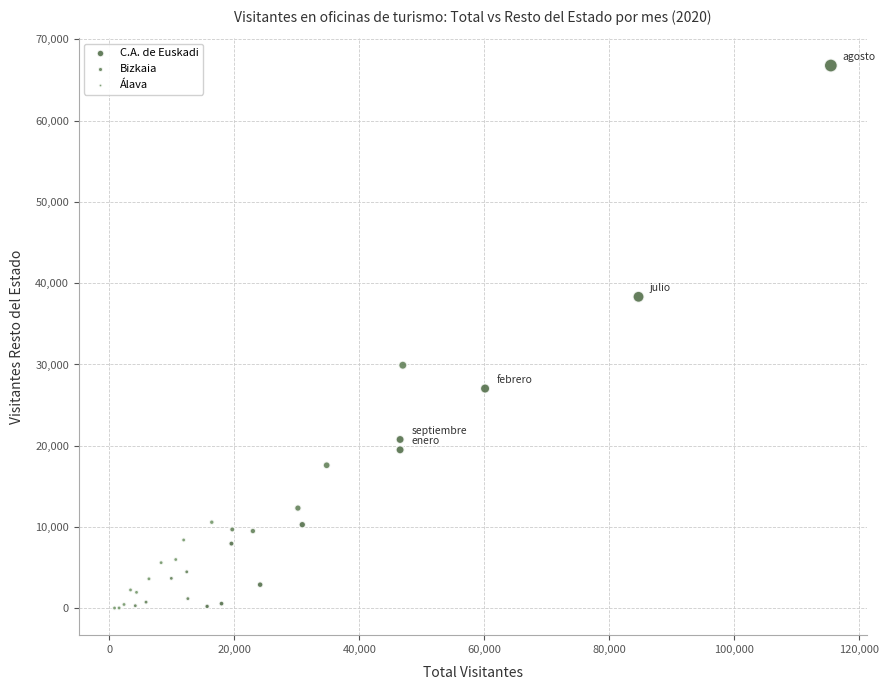

Which series has the widest spread of Y values?

C.A. de Euskadi